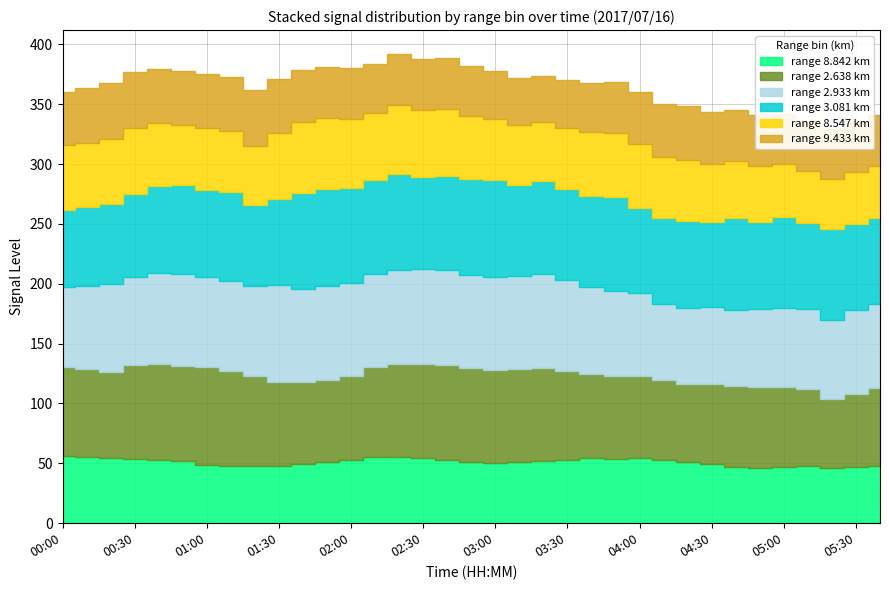

True or false: 8.547 and 9.433 intersect in this chart.

False